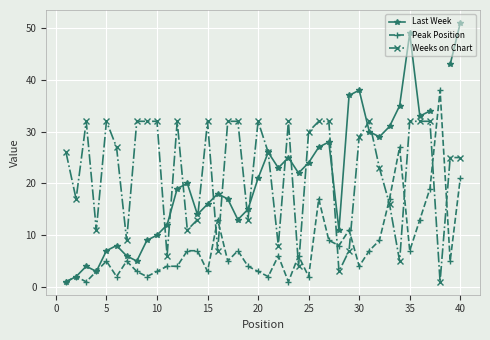

In Last Week, how many points are lower than both neighbors (excluding endpoints)?

9